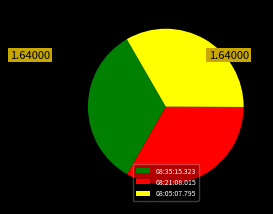

How many slices are in this pie chart?

3